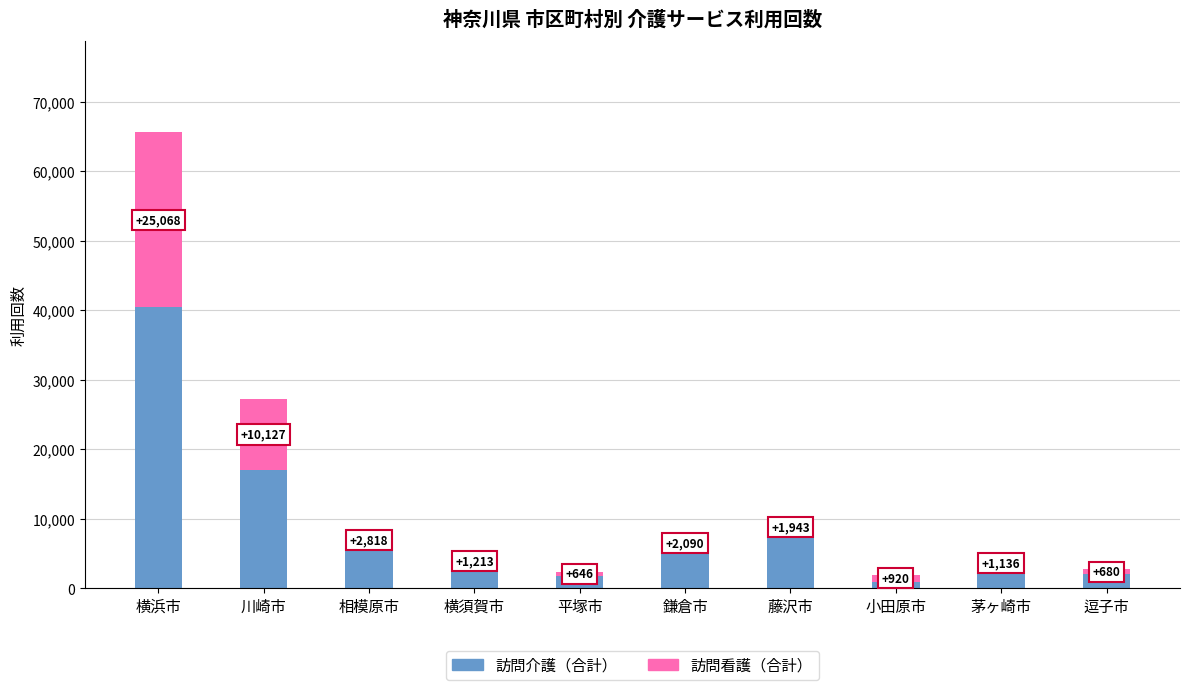

What is the difference between the maximum and second lowest values in the 訪問介護（合計） series?

38767